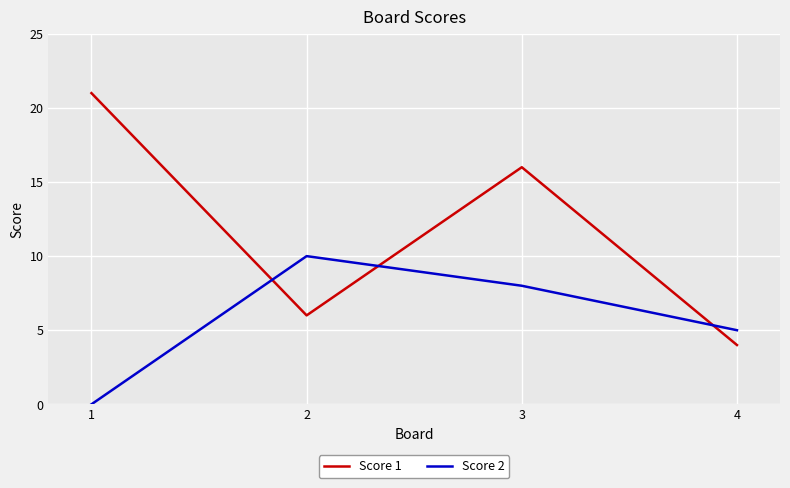

How many Score 2 values are between 5 and 10?

3